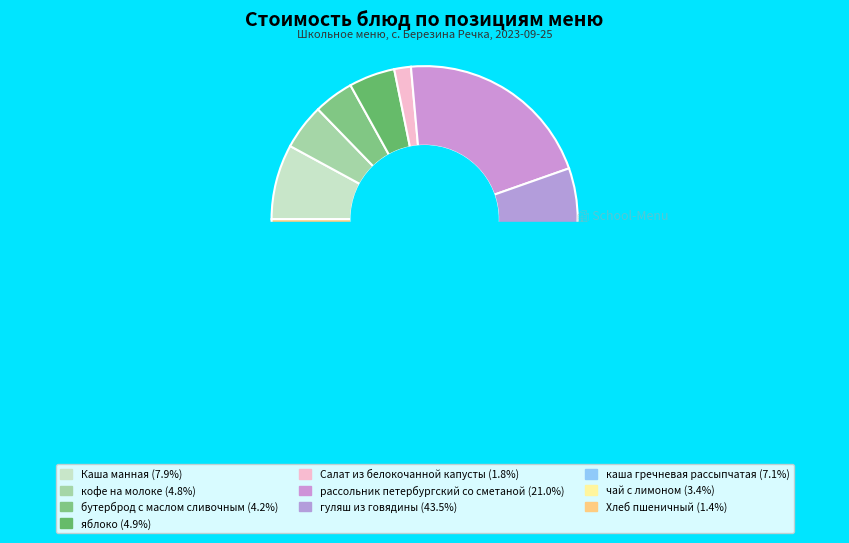

Combined, do яблоко and чай с лимоном account for over 50%?

No